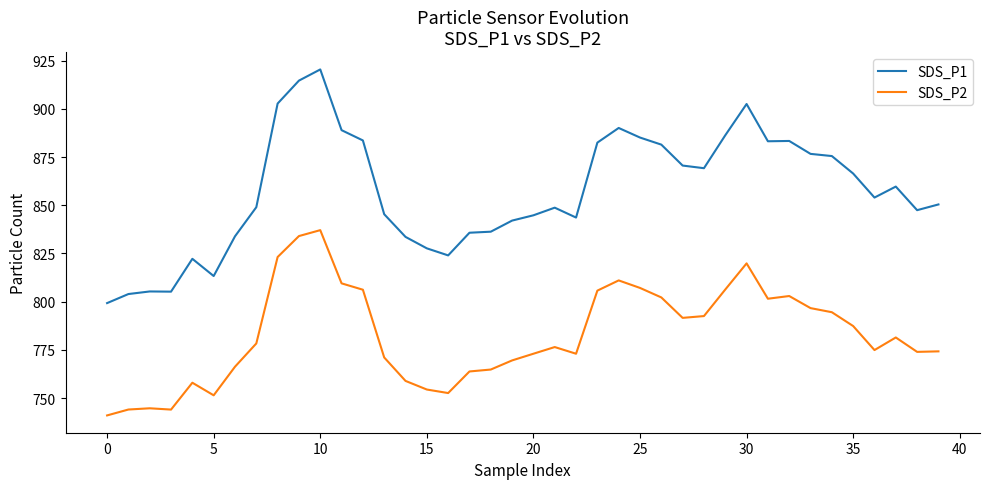

What is the maximum value for SDS_P2?

837.1